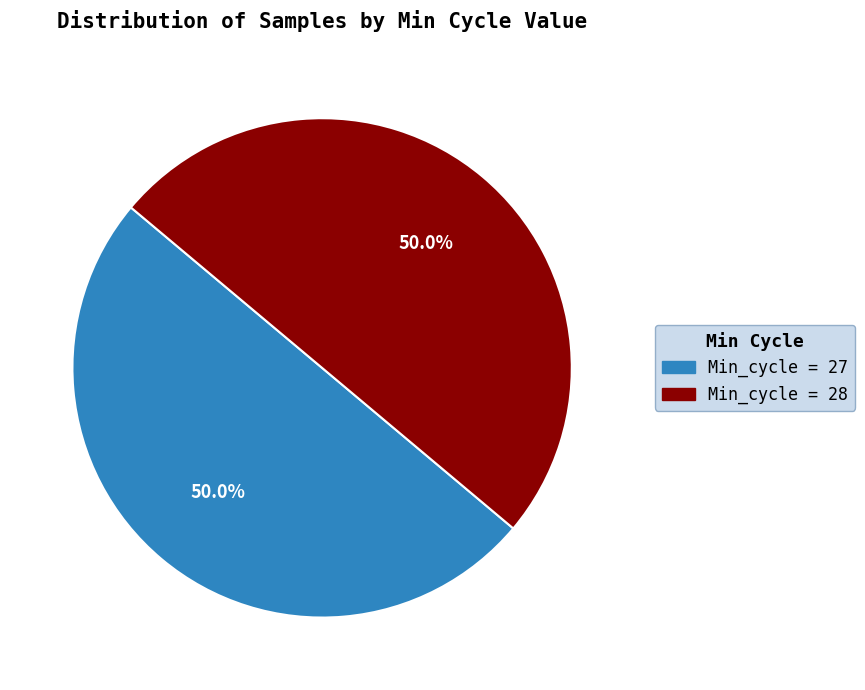

Count the number of slices in the pie.

2